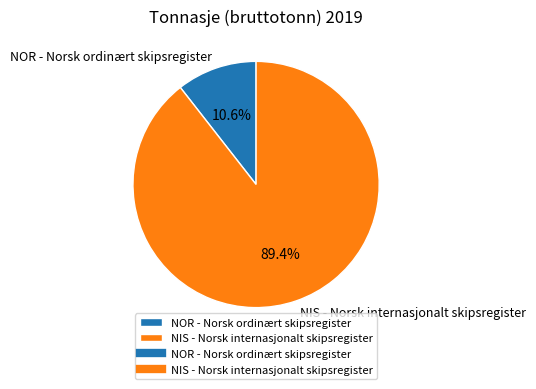

Is the sum of NOR - Norsk ordinært skipsregister and NIS - Norsk internasjonalt skipsregister greater than half?

Yes